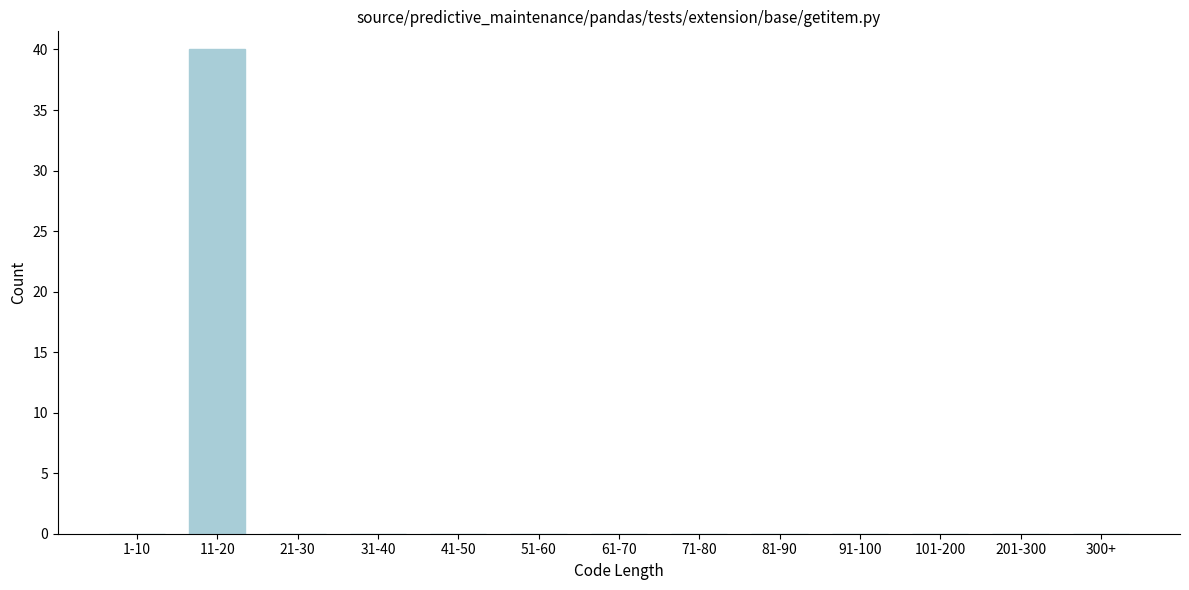

Reading left to right, extract all data points from this chart.

1-10=0	11-20=40	21-30=0	31-40=0	41-50=0	51-60=0	61-70=0	71-80=0	81-90=0	91-100=0	101-200=0	201-300=0	300+=0